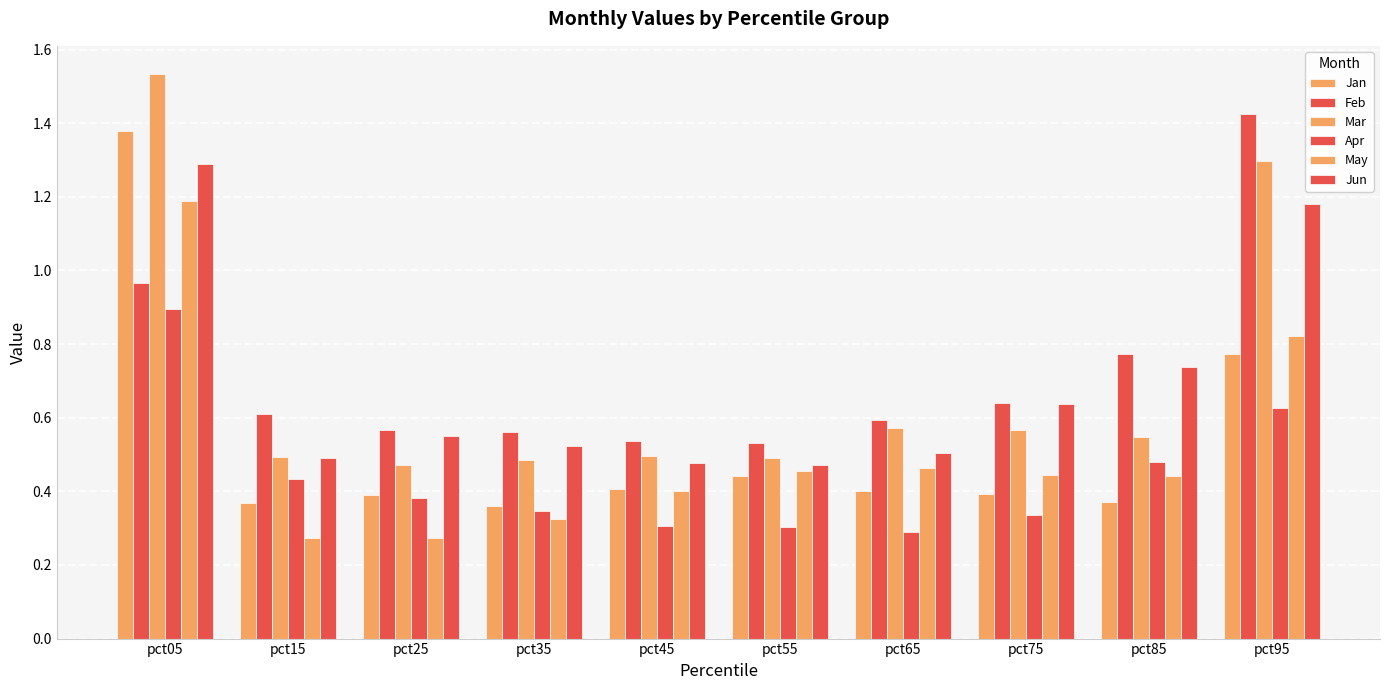

Which has a higher value, pct05 or pct85?

pct05